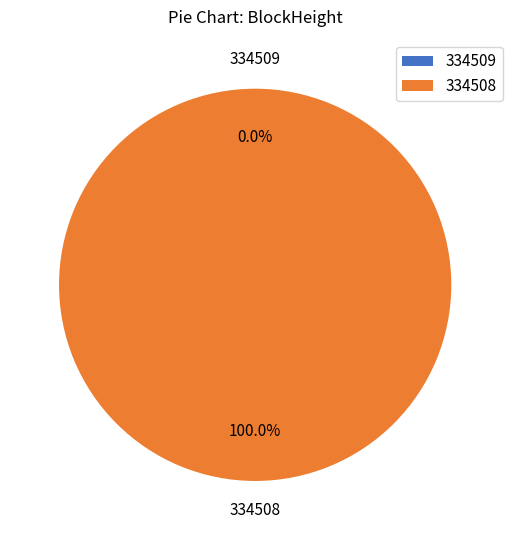

Which category has the smallest portion of the pie?

334509